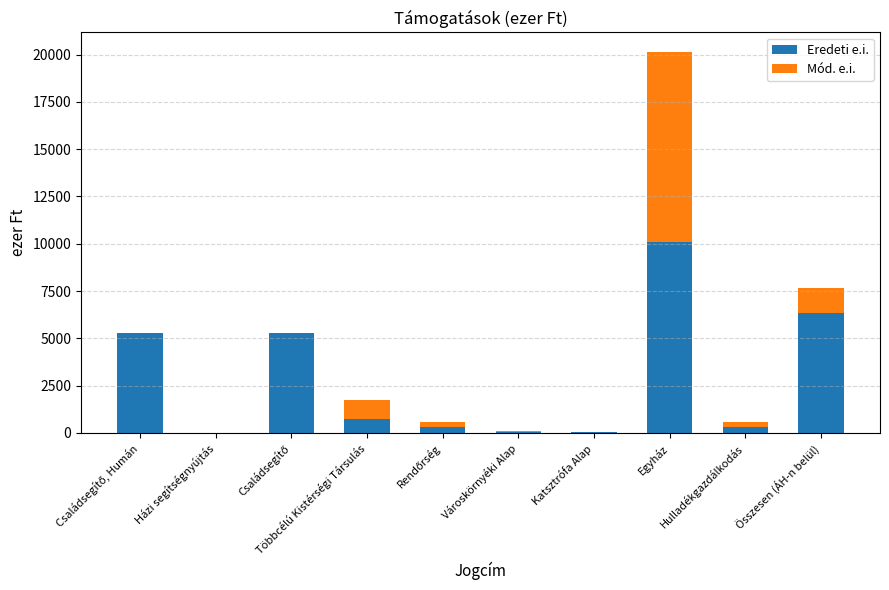

Rank the series at Egyház from lowest to highest value.

Eredeti e.i., Mód. e.i.